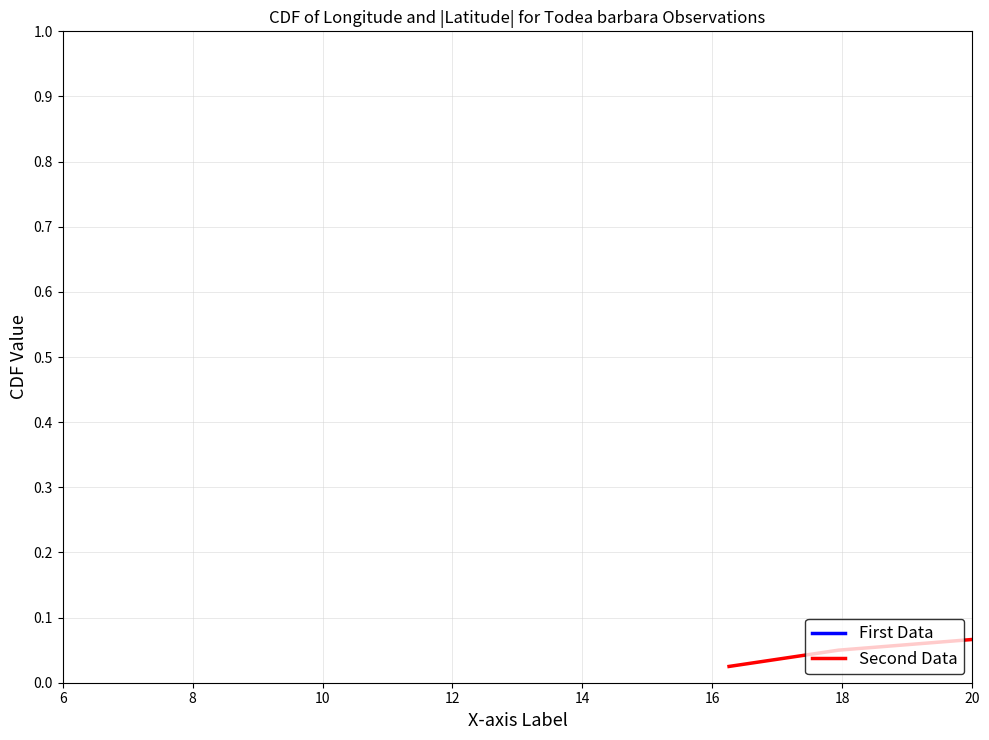

What is the difference between the second highest and second lowest values in the First Data series?

0.9